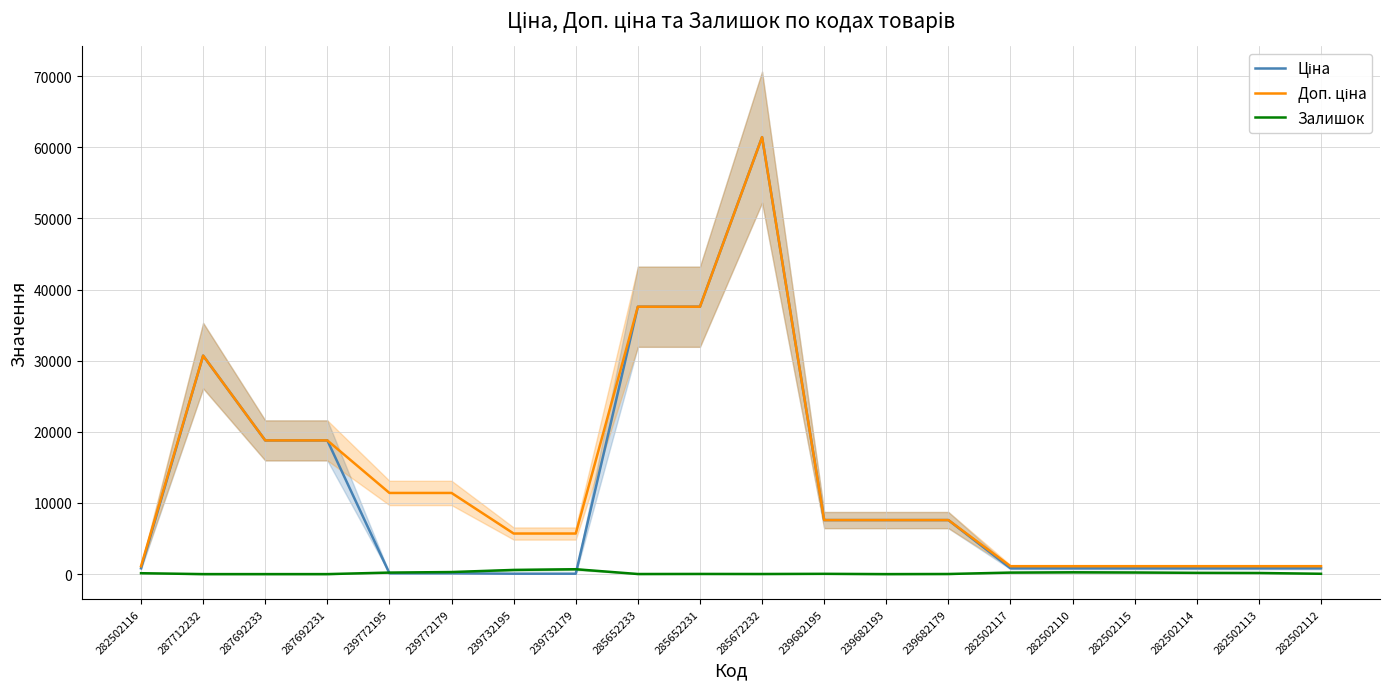

How many interior local peaks does the Ціна series have?

2